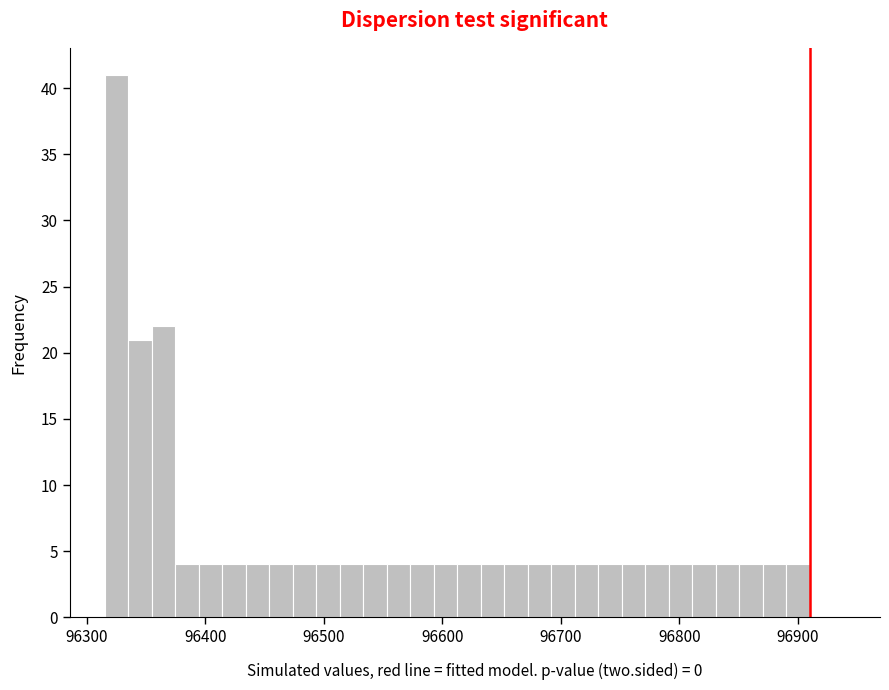

Read against the x-axis, roughly where is the centre of the tallest bar?

96330